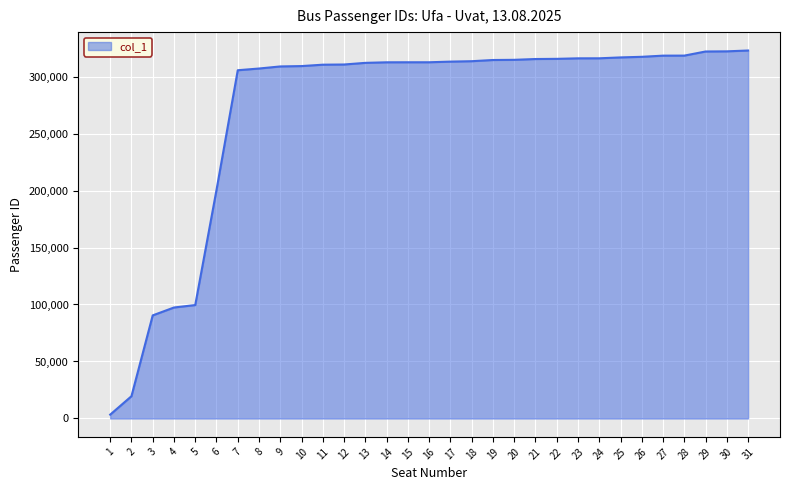

What is the change in value from 3 to 24?

+225555